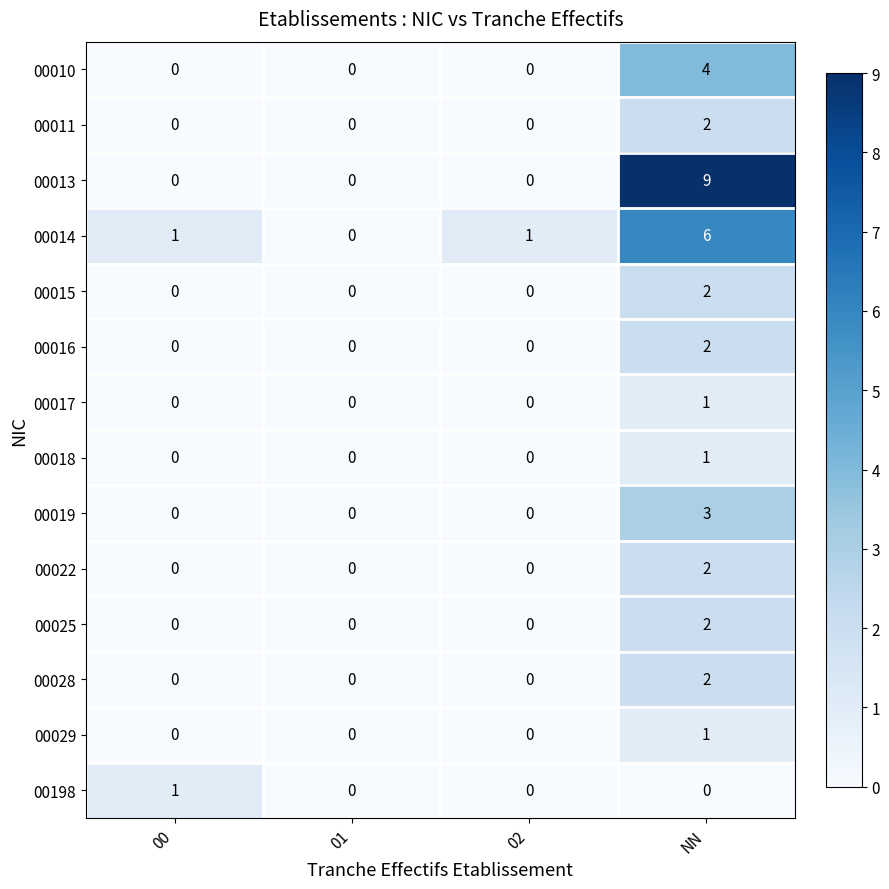

The value of 00022 at 02 is -1. True or false?

False